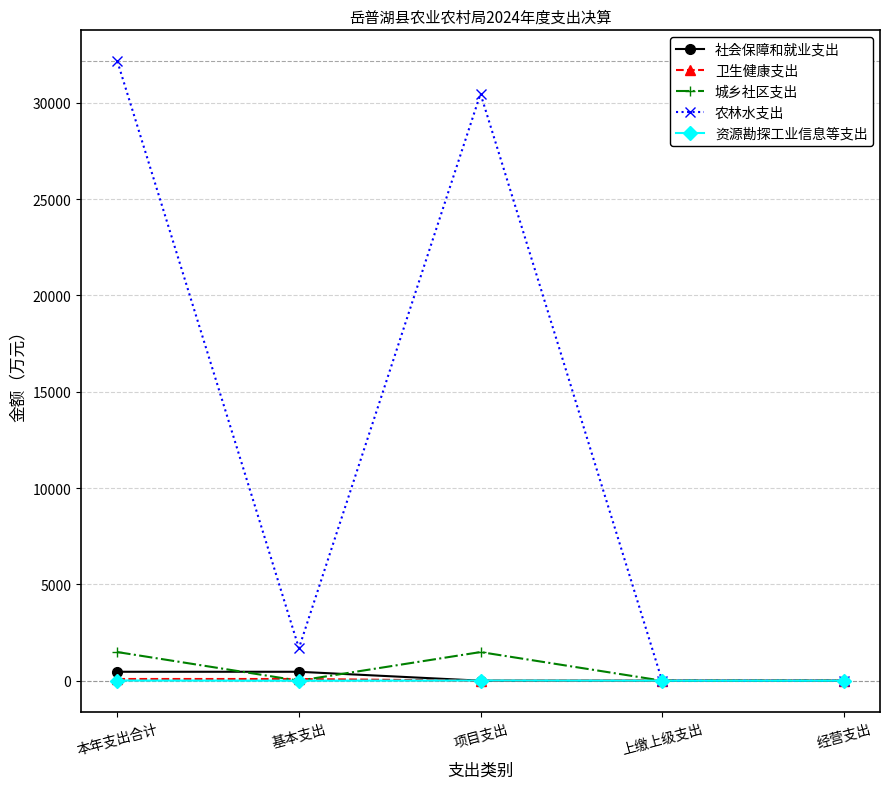

What is the average value of the 城乡社区支出 series?

594.2